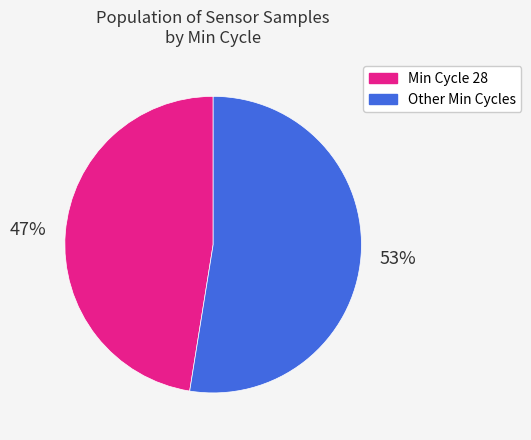

Is there a majority slice in this chart?

Yes